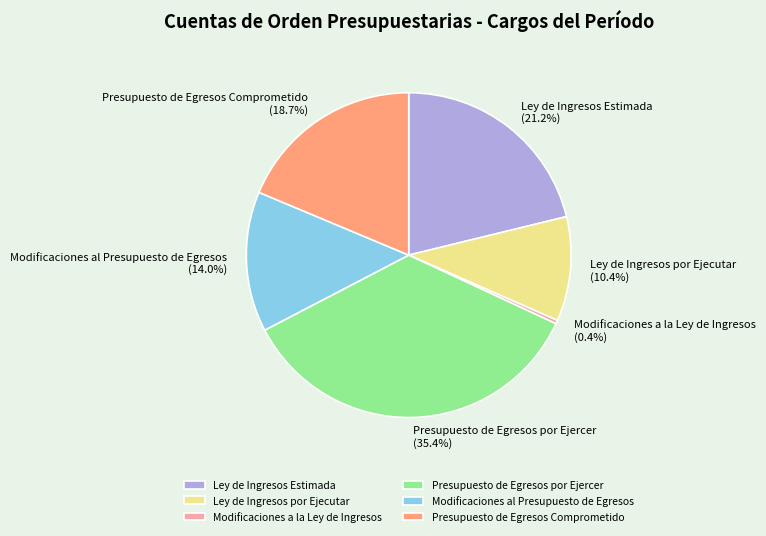

The Presupuesto de Egresos por Ejercer slice represents 35% of the pie. True or false?

True